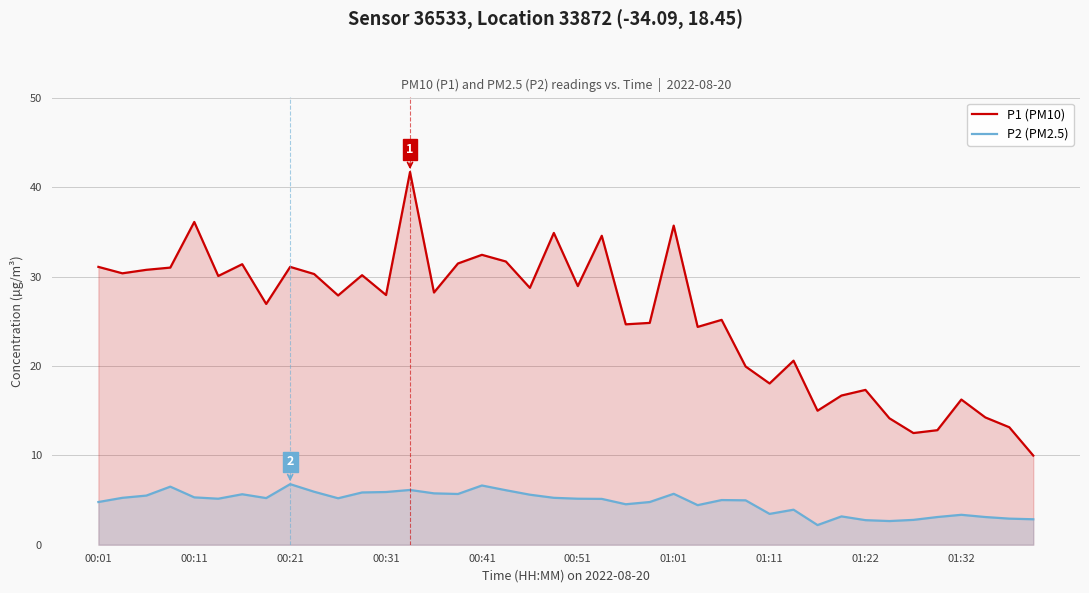

What is the greatest value displayed?

41.7